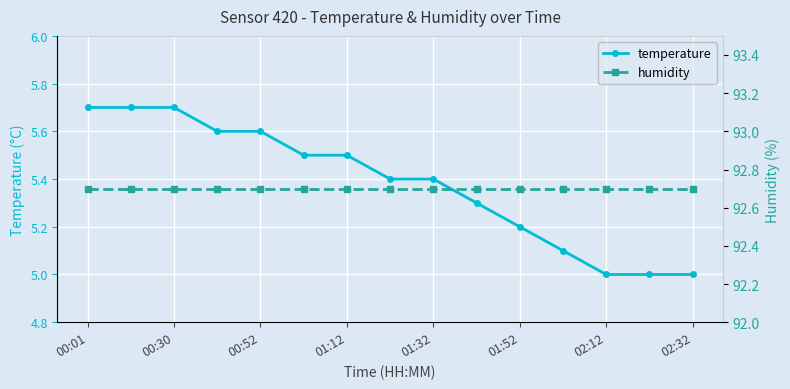

True or false: temperature and humidity intersect in this chart.

False